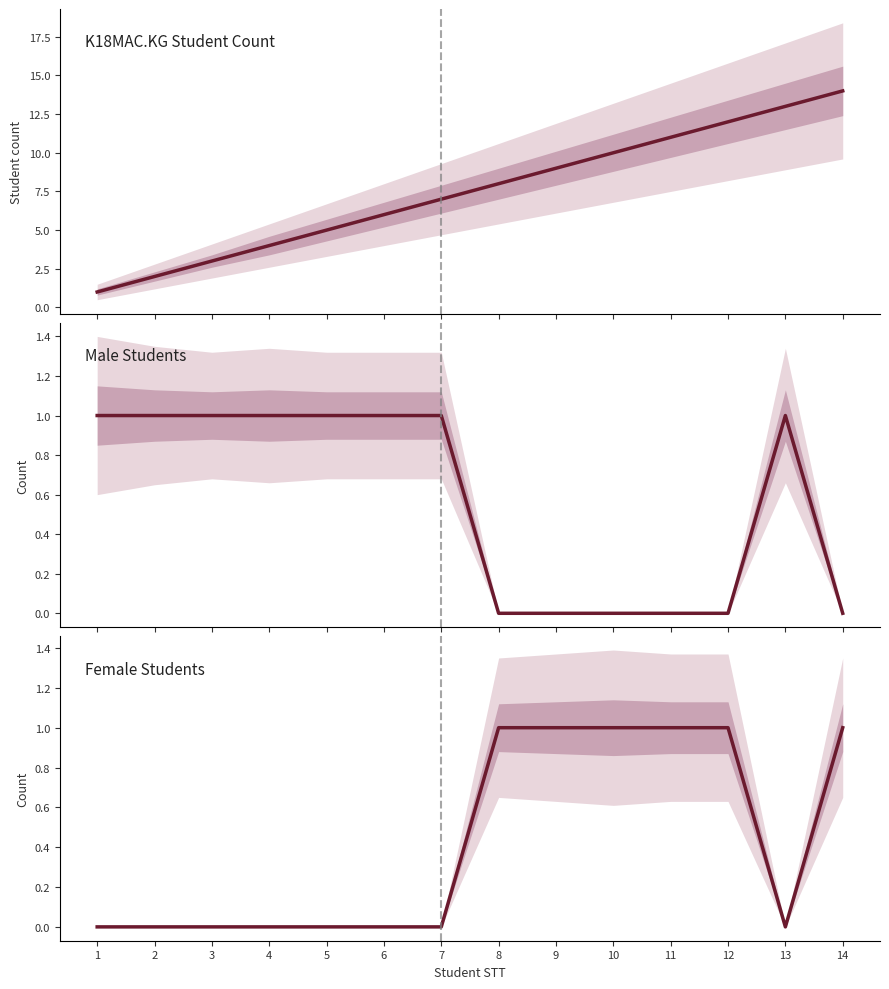

Is this an area chart (filled region under the line)?

No